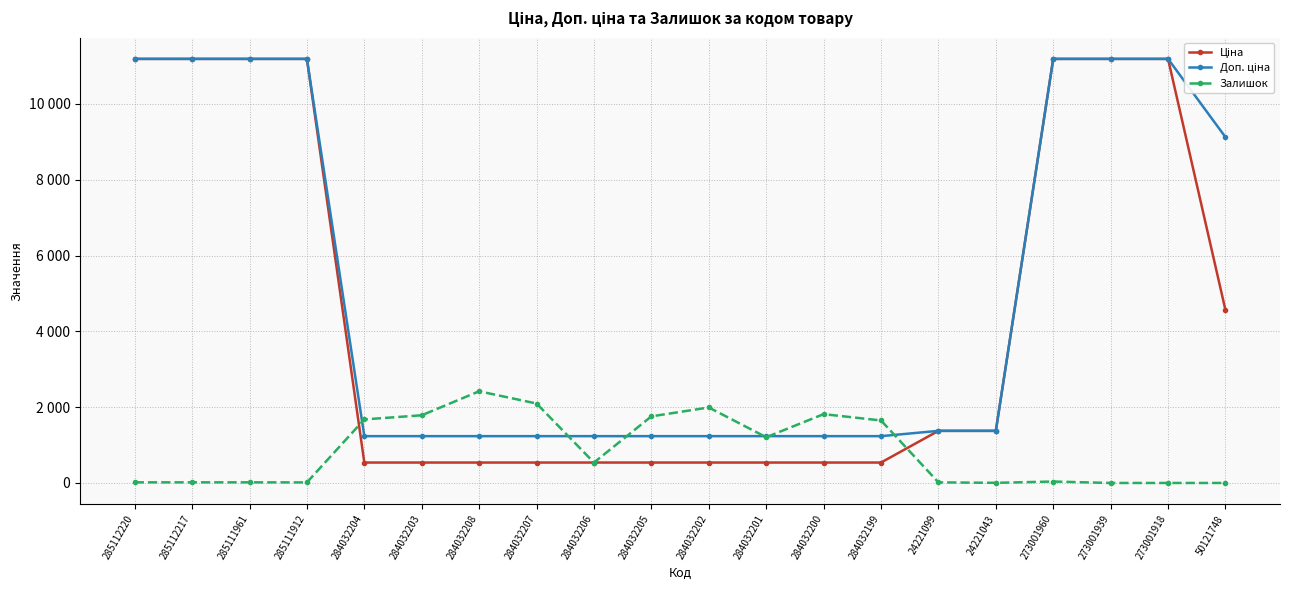

Rank the series at 284032201 from lowest to highest value.

Ціна, Залишок, Доп. ціна